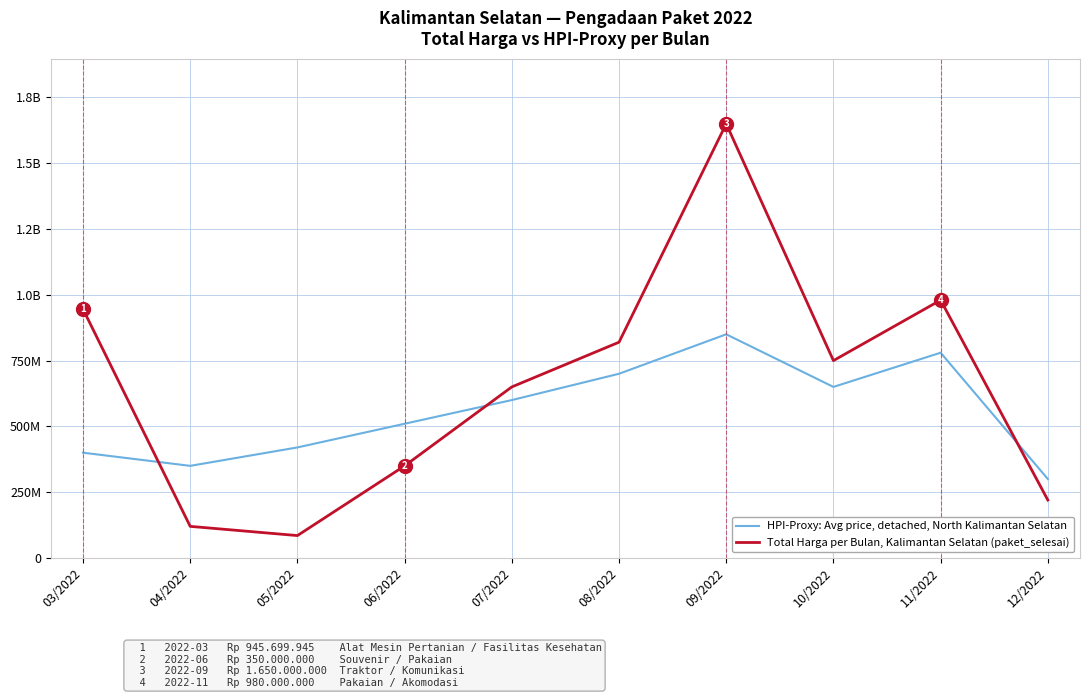

The HPI-Proxy: Avg price, detached, North Kalimantan Selatan series shows 650000000 at 10/2022. True or false?

True